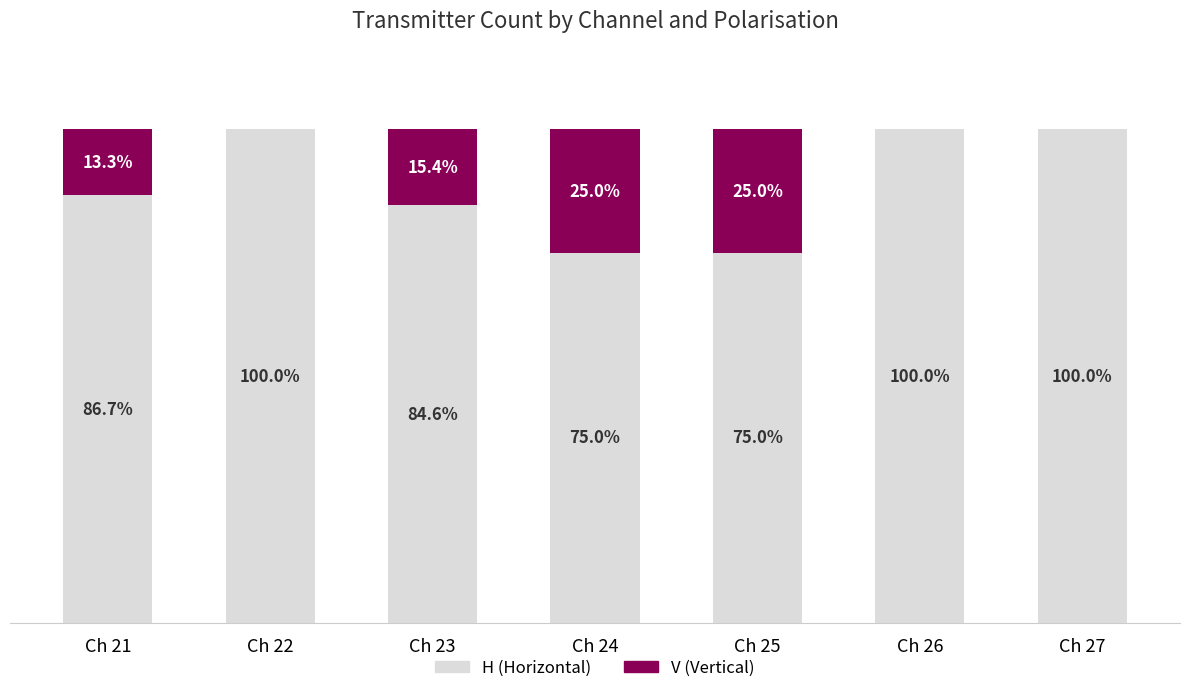

At which label does H (Horizontal) first exceed 86?

Ch 21